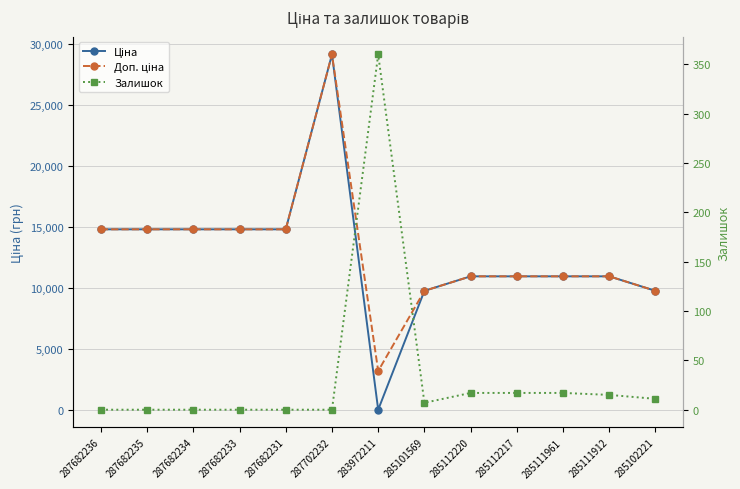

Is the value of Залишок at 285111912 greater than the value of Ціна at 287682236?

No